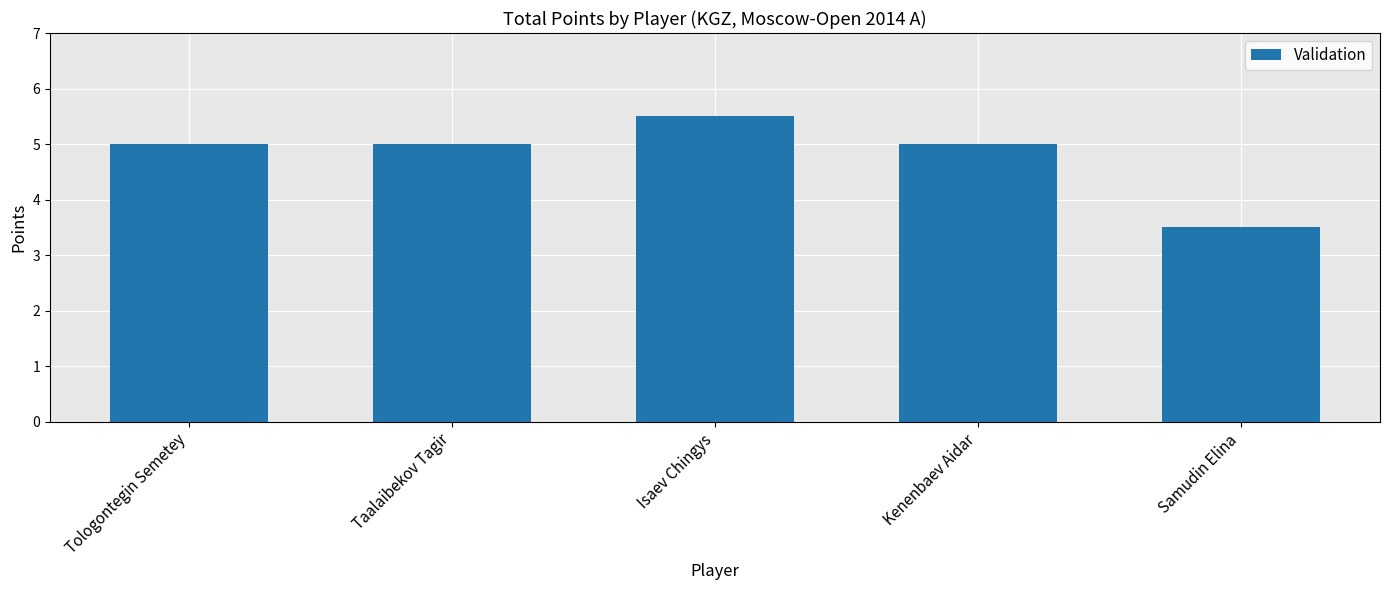

What is the label of the 3rd bar from the left?

Isaev Chingys